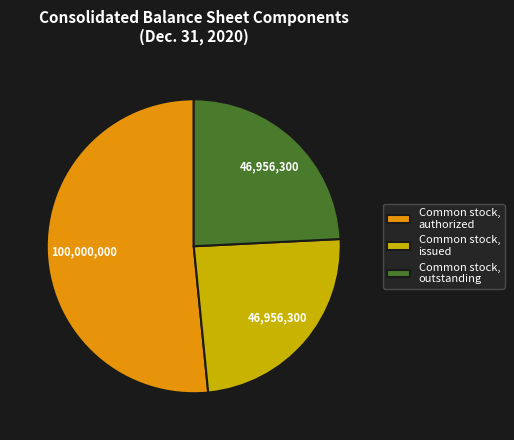

Do Common stock, authorized and Common stock, outstanding together represent more than half of the pie?

Yes